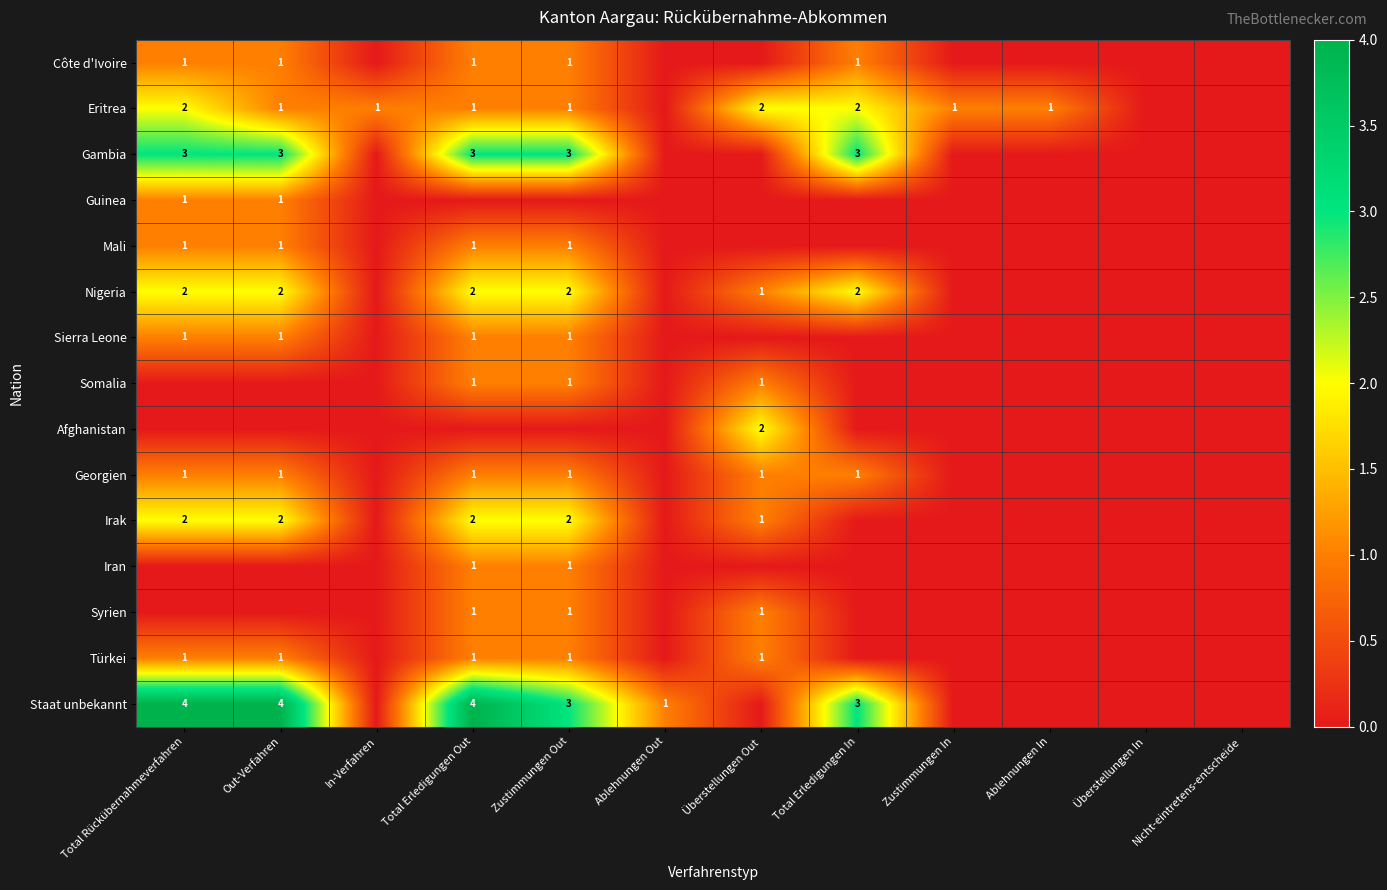

At which category is the sum across all series the highest?

Total Erledigungen Out